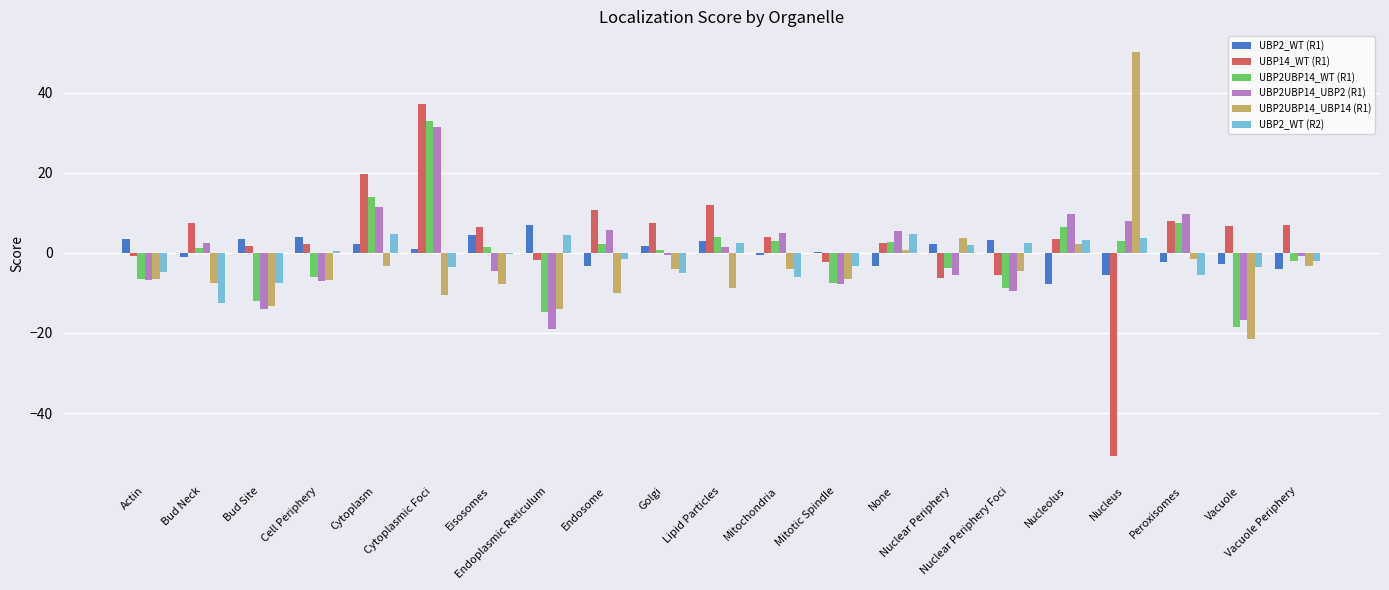

Is it true that UBP2_WT (R1) equals 4.4 at Eisosomes?

True